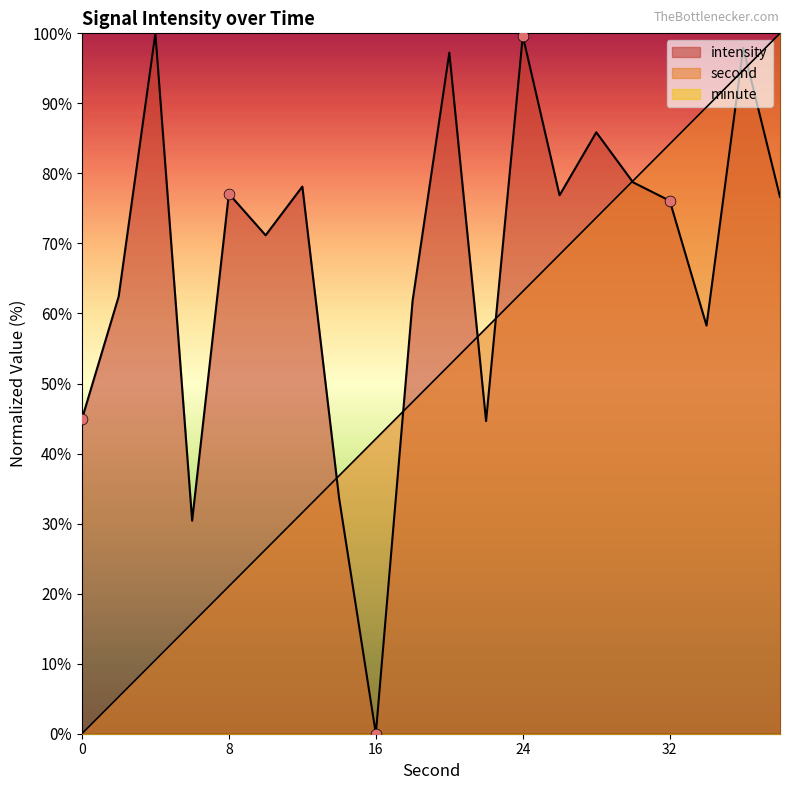

Which series has the largest Y range (max minus min)?

second